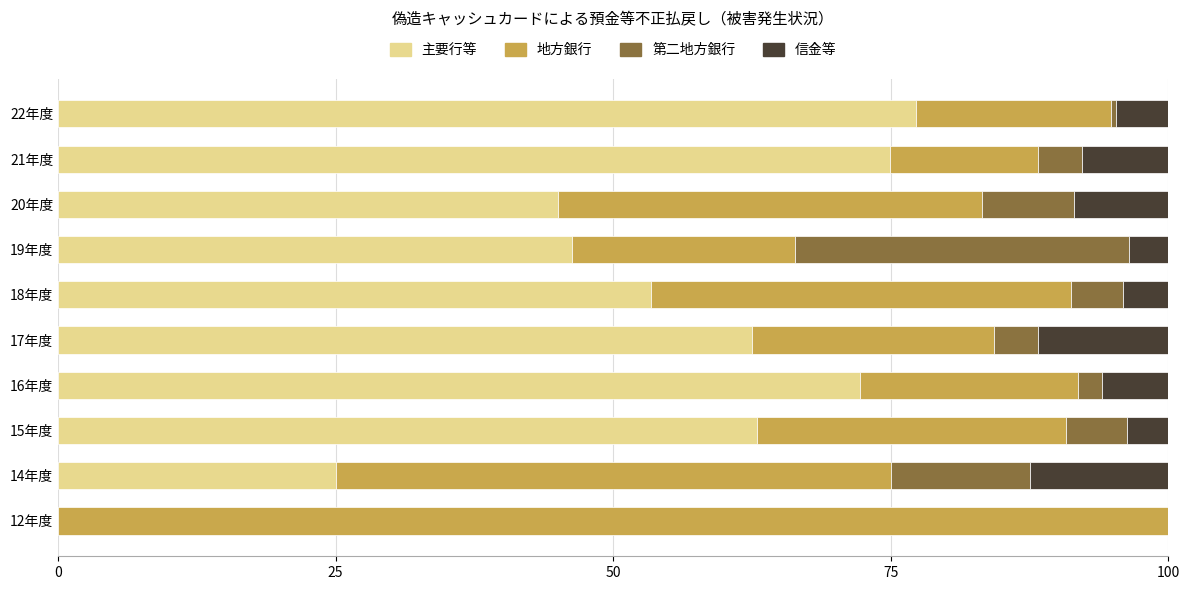

What is the total value across all series at 19年度?

100.0